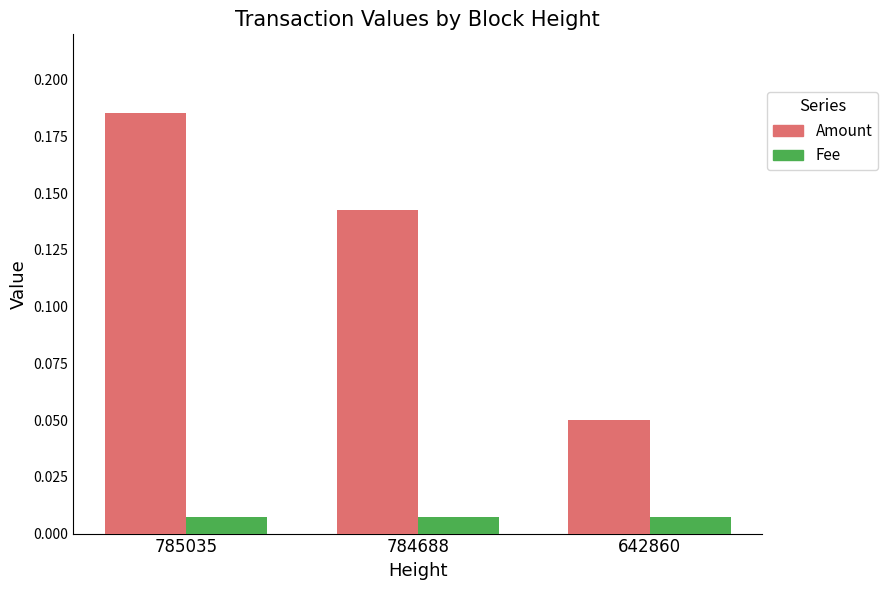

Rank the series by their maximum value, from lowest to highest.

Fee, Amount